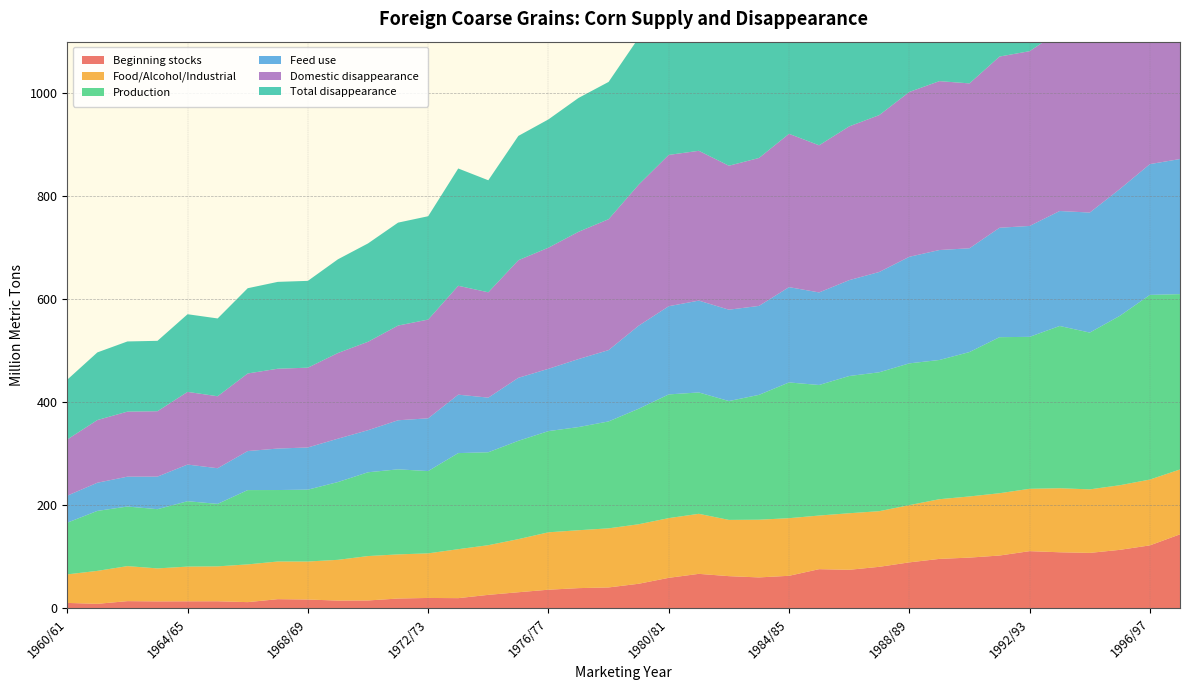

Reading left to right, extract all data points from this chart.

Beginning stocks: 1960/61=10.8	1961/62=9.0	1962/63=14.2	1963/64=13.7	1964/65=13.9	1965/66=14.0	1966/67=12.3	1967/68=18.1	1968/69=17.4	1969/70=15.3	1970/71=15.5	1971/72=19.3	1972/73=20.4	1973/74=20.0	1974/75=26.4	1975/76=31.5	1976/77=36.4	1977/78=39.5	1978/79=40.8	1979/80=48.0	1980/81=59.5	1981/82=67.2	1982/83=62.7	1983/84=60.3	1984/85=63.4	1985/86=76.3	1986/87=75.1	1987/88=80.8	1988/89=89.5	1989/90=96.2	1990/91=98.7	1991/92=102.8	1992/93=111.2	1993/94=109.1	1994/95=107.8	1995/96=113.8	1996/97=122.5	1997/98=143.9
Food/Alcohol/Industrial: 1960/61=55.4	1961/62=63.9	1962/63=68.0	1963/64=64.0	1964/65=67.4	1965/66=67.8	1966/67=73.2	1967/68=73.1	1968/69=73.7	1969/70=79.1	1970/71=86.2	1971/72=85.7	1972/73=86.5	1973/74=95.0	1974/75=96.4	1975/76=103.0	1976/77=111.4	1977/78=112.4	1978/79=114.7	1979/80=115.5	1980/81=115.9	1981/82=116.5	1982/83=109.2	1983/84=112.0	1984/85=111.8	1985/86=104.1	1986/87=109.7	1987/88=108.0	1988/89=111.1	1989/90=115.8	1990/91=118.7	1991/92=120.9	1992/93=121.0	1993/94=124.3	1994/95=123.3	1995/96=125.4	1996/97=127.7	1997/98=125.9
Production: 1960/61=100.3	1961/62=116.4	1962/63=115.7	1963/64=115.0	1964/65=126.9	1965/66=121.3	1966/67=144.2	1967/68=138.7	1968/69=139.5	1969/70=151.0	1970/71=162.6	1971/72=165.1	1972/73=159.7	1973/74=186.5	1974/75=180.4	1975/76=190.9	1976/77=196.4	1977/78=200.2	1978/79=207.5	1979/80=224.2	1980/81=240.1	1981/82=235.5	1982/83=230.7	1983/84=242.3	1984/85=263.4	1985/86=253.4	1986/87=266.3	1987/88=269.6	1988/89=275.2	1989/90=270.2	1990/91=280.2	1991/92=302.8	1992/93=294.9	1993/94=314.9	1994/95=304.3	1995/96=328.7	1996/97=358.4	1997/98=340.3
Feed use: 1960/61=52.4	1961/62=54.7	1962/63=57.9	1963/64=63.3	1964/65=71.1	1965/66=69.2	1966/67=75.7	1967/68=80.5	1968/69=81.9	1969/70=84.2	1970/71=81.7	1971/72=95.2	1972/73=102.4	1973/74=113.4	1974/75=106.0	1975/76=122.2	1976/77=121.0	1977/78=132.0	1978/79=138.4	1979/80=161.2	1980/81=171.2	1981/82=178.3	1982/83=177.3	1983/84=172.6	1984/85=185.0	1985/86=179.6	1986/87=186.1	1987/88=194.7	1988/89=206.8	1989/90=213.4	1990/91=201.4	1991/92=212.4	1992/93=215.2	1993/94=223.1	1994/95=232.9	1995/96=246.1	1996/97=253.8	1997/98=262.2
Domestic disappearance: 1960/61=109.0	1961/62=121.6	1962/63=126.2	1963/64=126.8	1964/65=141.0	1965/66=139.7	1966/67=150.6	1967/68=154.9	1968/69=154.8	1969/70=166.3	1970/71=171.6	1971/72=183.8	1972/73=191.6	1973/74=211.3	1974/75=204.4	1975/76=228.2	1976/77=235.0	1977/78=247.0	1978/79=254.0	1979/80=273.6	1980/81=293.6	1981/82=290.7	1982/83=279.4	1983/84=287.0	1984/85=297.5	1985/86=285.5	1986/87=298.4	1987/88=304.4	1988/89=319.9	1989/90=327.8	1990/91=320.0	1991/92=332.2	1992/93=339.2	1993/94=349.3	1994/95=353.4	1995/96=376.2	1996/97=382.3	1997/98=388.2
Total disappearance: 1960/61=116.1	1961/62=131.3	1962/63=136.2	1963/64=136.6	1964/65=150.7	1965/66=151.0	1966/67=165.5	1967/68=168.6	1968/69=168.5	1969/70=181.9	1970/71=190.9	1971/72=199.8	1972/73=200.6	1973/74=227.6	1974/75=217.4	1975/76=241.3	1976/77=249.0	1977/78=259.8	1978/79=266.4	1979/80=285.0	1980/81=313.2	1981/82=308.0	1982/83=292.6	1983/84=300.1	1984/85=317.5	1985/86=309.6	1986/87=315.6	1987/88=320.0	1988/89=336.8	1989/90=339.8	1990/91=334.5	1991/92=354.1	1992/93=360.2	1993/94=374.4	1994/95=364.3	1995/96=390.0	1996/97=402.2	1997/98=413.3